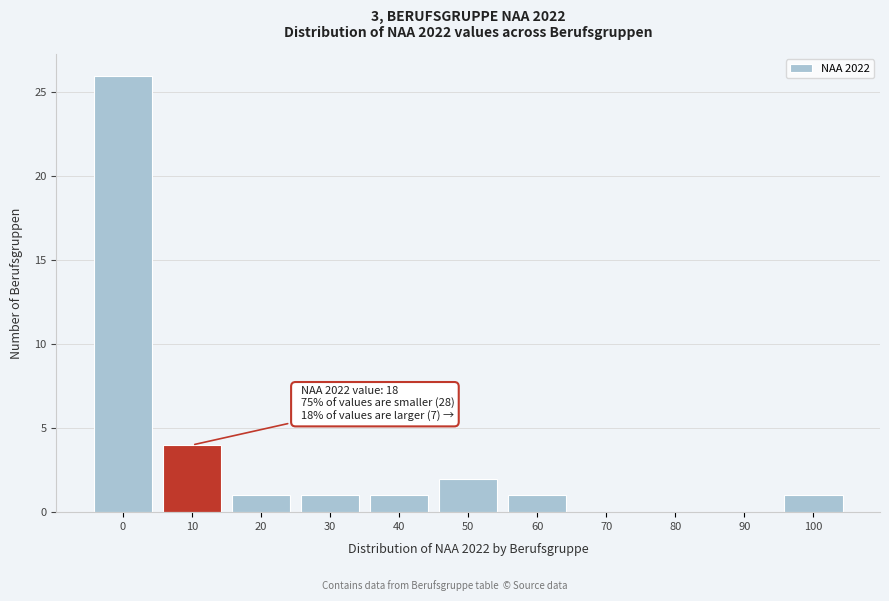

Reading left to right, what are all the values shown in this chart?

0=26	10=4	20=1	30=1	40=1	50=2	60=1	70=0	80=0	90=0	100=1